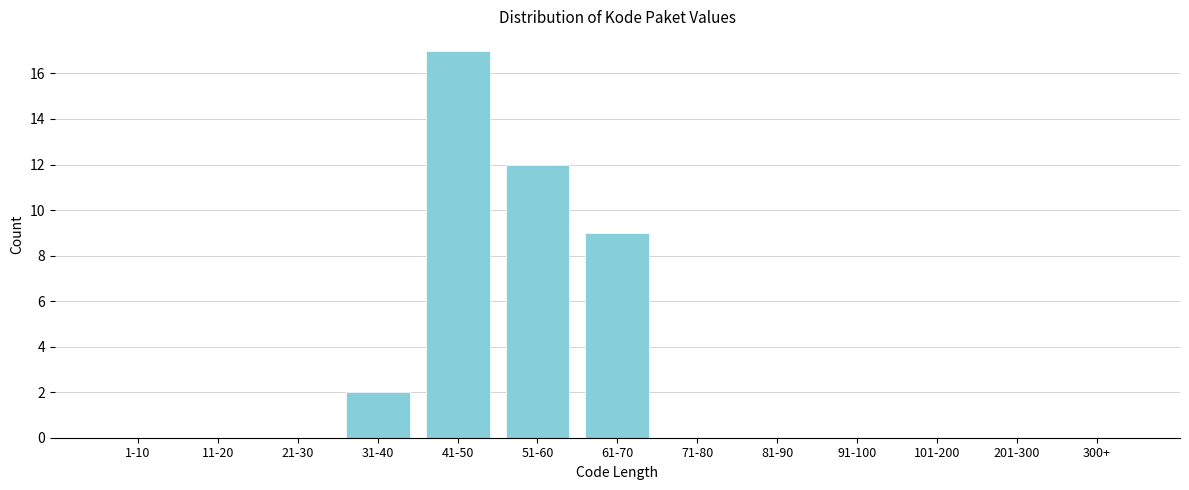

Reading right to left, what are all the values shown in this chart?

300+=0	201-300=0	101-200=0	91-100=0	81-90=0	71-80=0	61-70=9	51-60=12	41-50=17	31-40=2	21-30=0	11-20=0	1-10=0